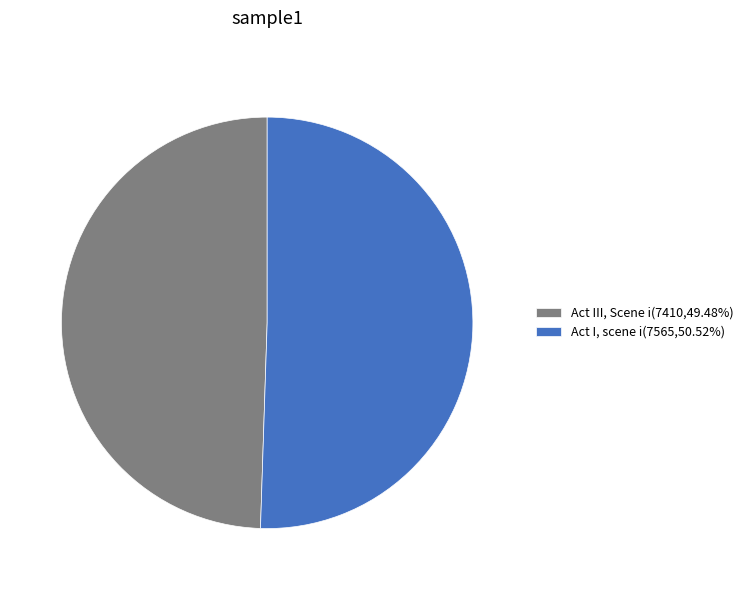

Which slice is the largest?

Act I, scene i